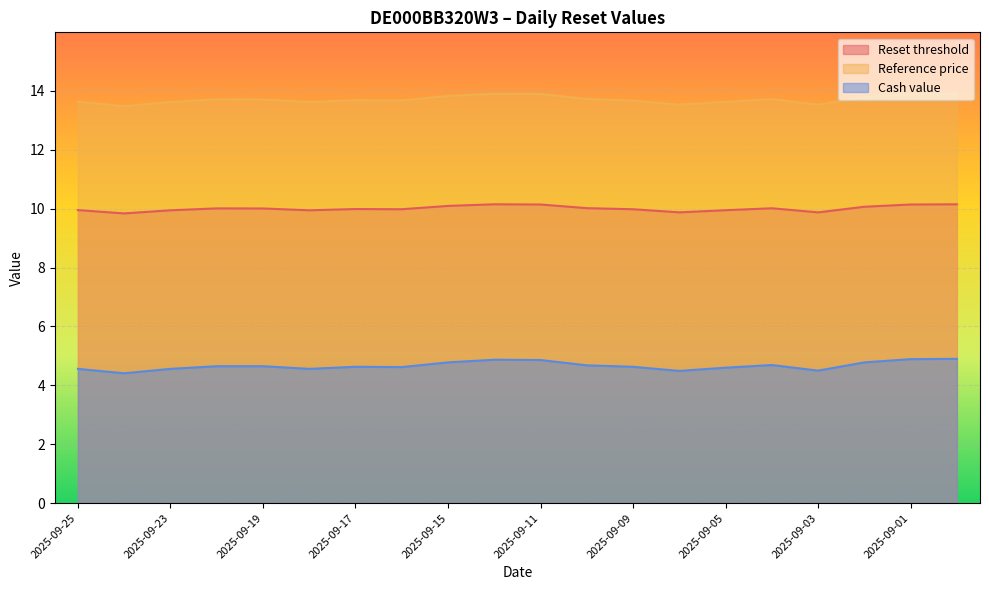

At which category is the sum across all series the highest?

2025-08-29